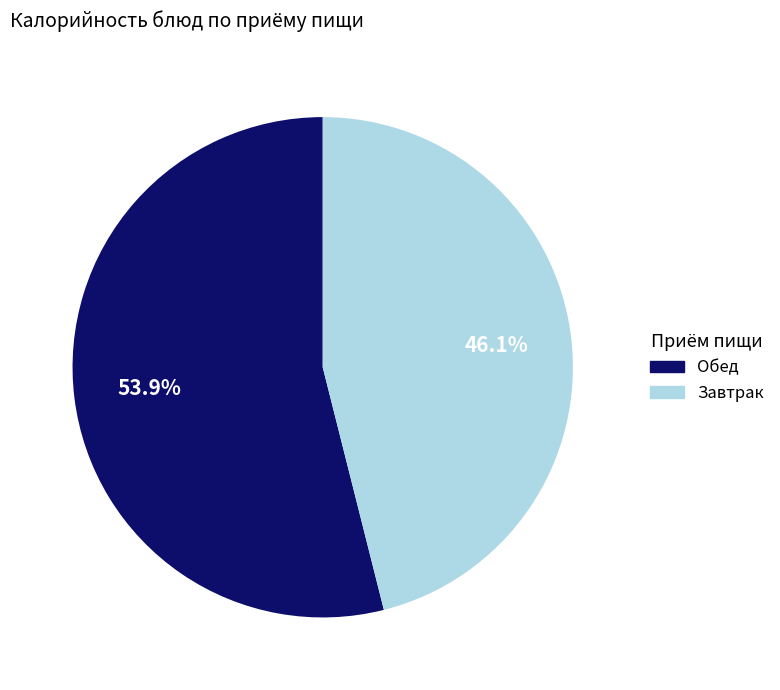

What portion of the pie excludes Завтрак?

53.9%